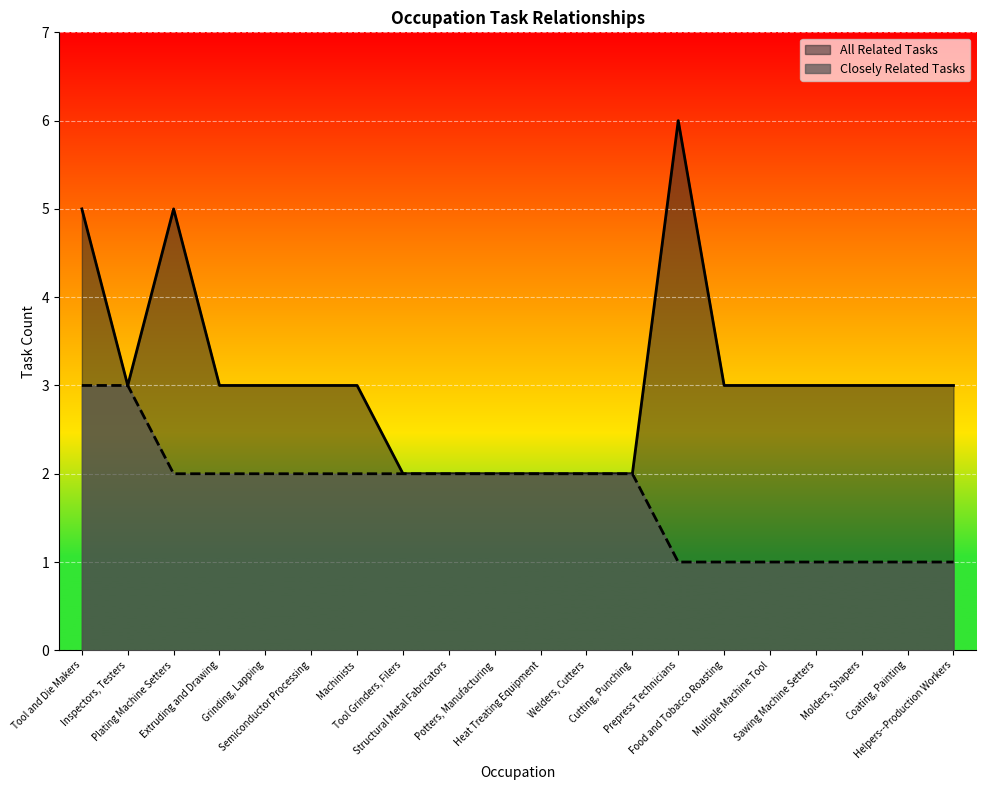

How many interior local valleys does the All Related Tasks series have?

1